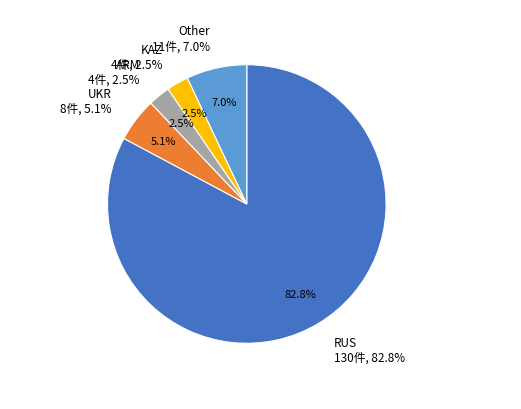

Do UKR and KAZ together represent more than half of the pie?

No